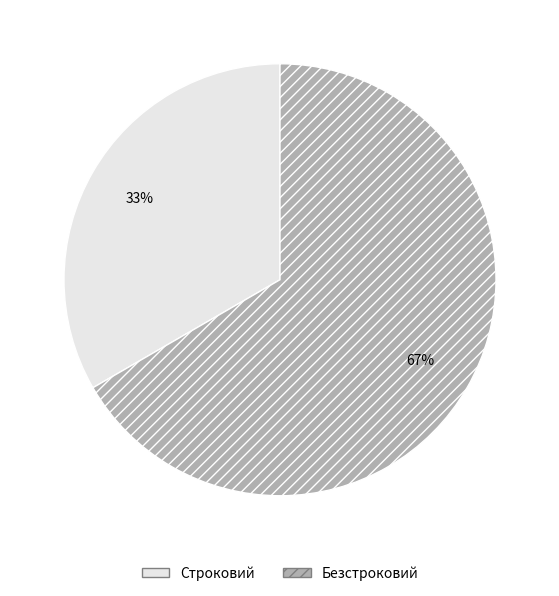

Do Безстроковий and Строковий together represent more than half of the pie?

Yes